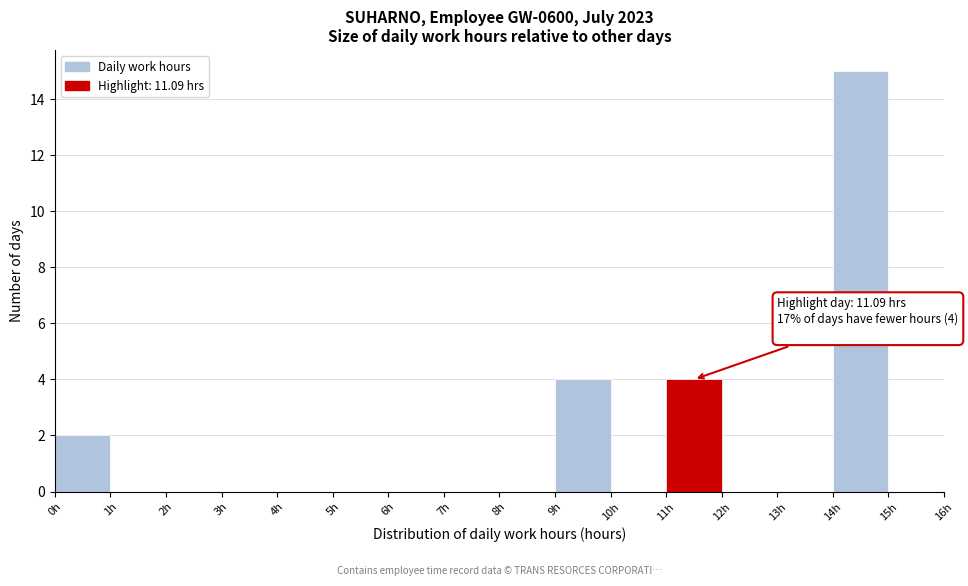

Over which range of the x-axis is the bar tallest?

14 to 15